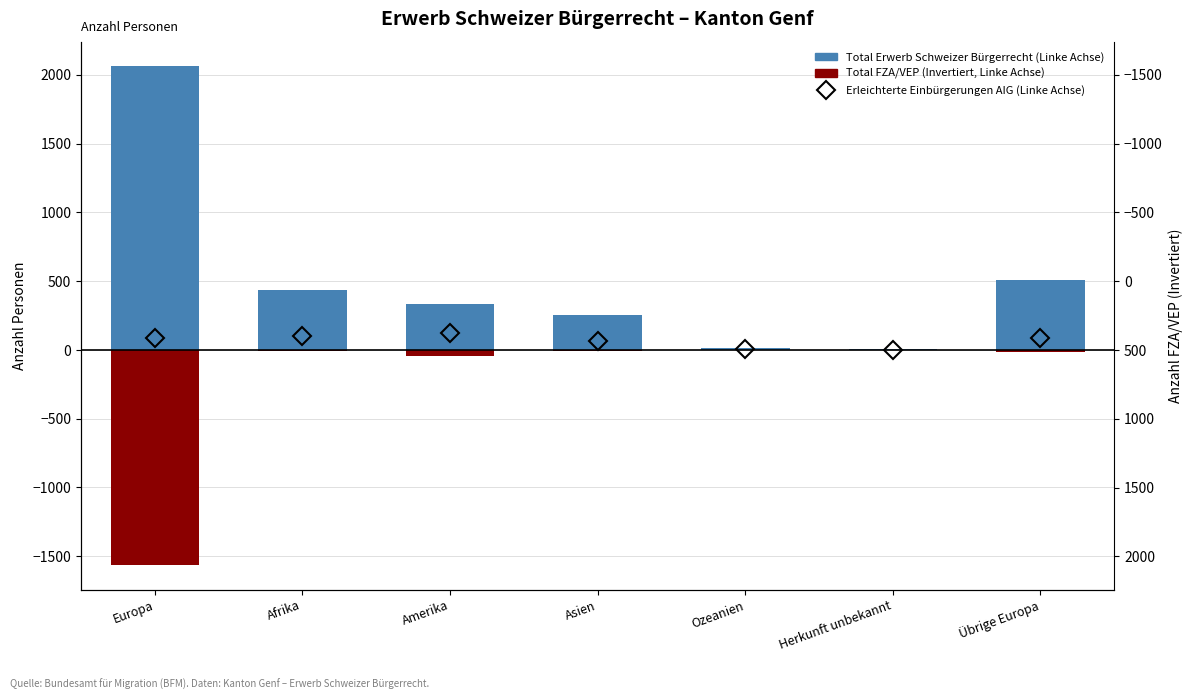

What position from the left is Afrika?

2